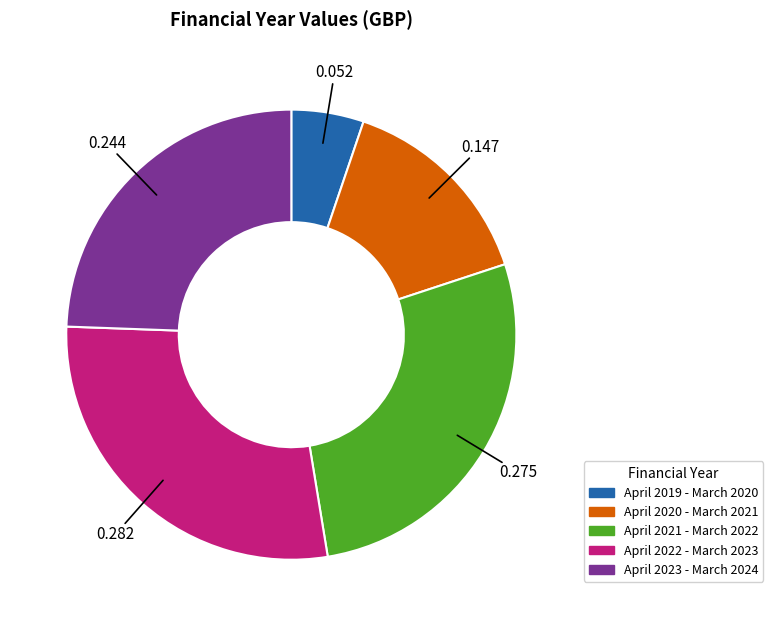

Do April 2022 - March 2023 and April 2019 - March 2020 together represent more than half of the pie?

No